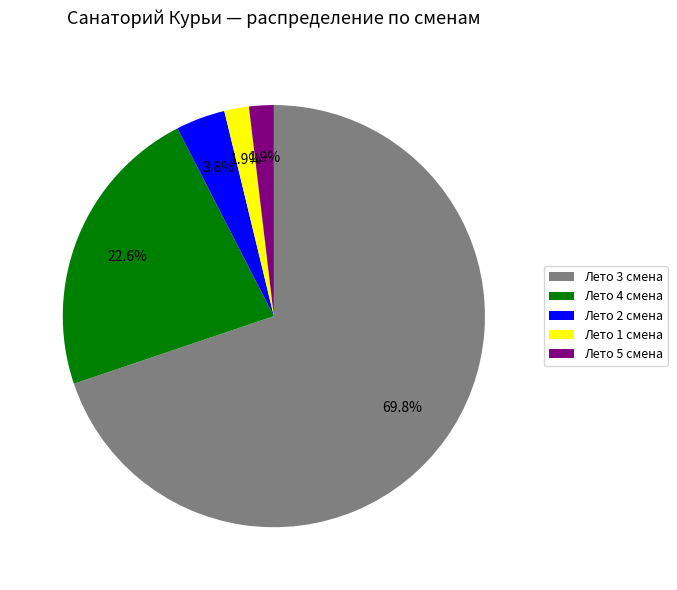

How many slices are in this pie chart?

5